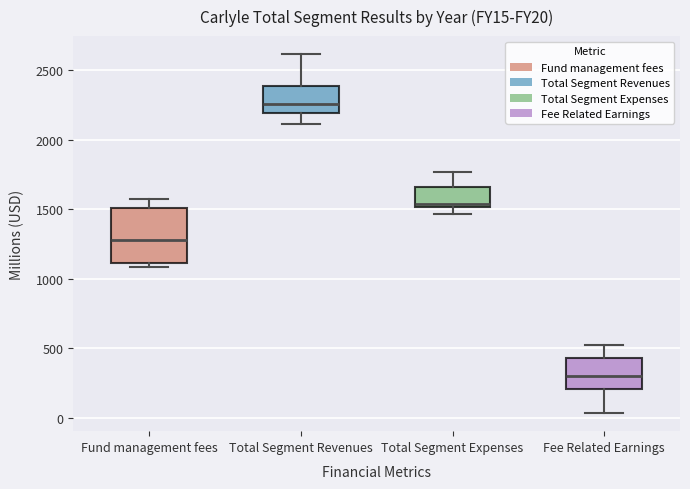

Where does the upper whisker of the box for Fund management fees end on the y-axis? The values are not printed on the chart, so give them approximately, as read against the axis.

1550